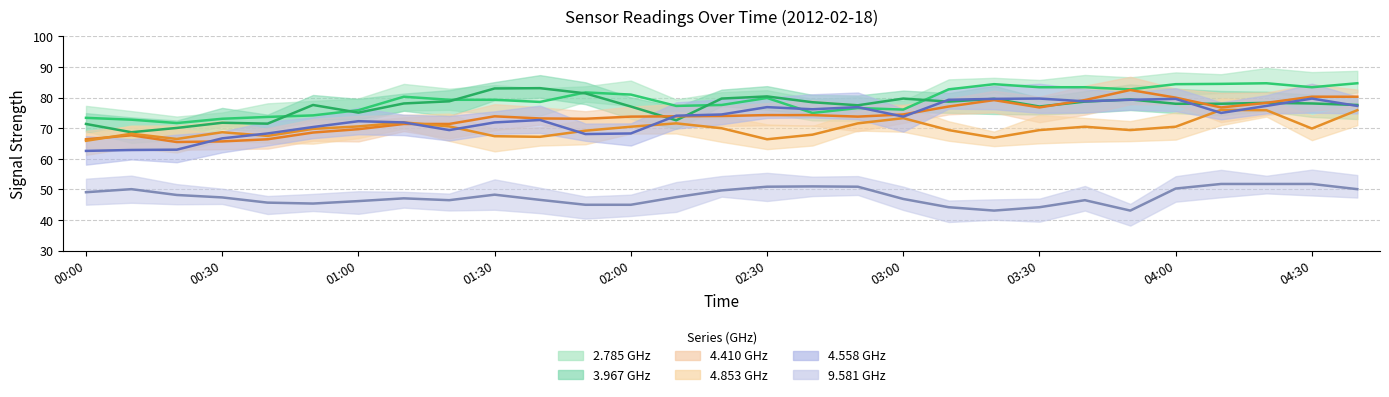

What is the label of the 9th point from the right?

03:20